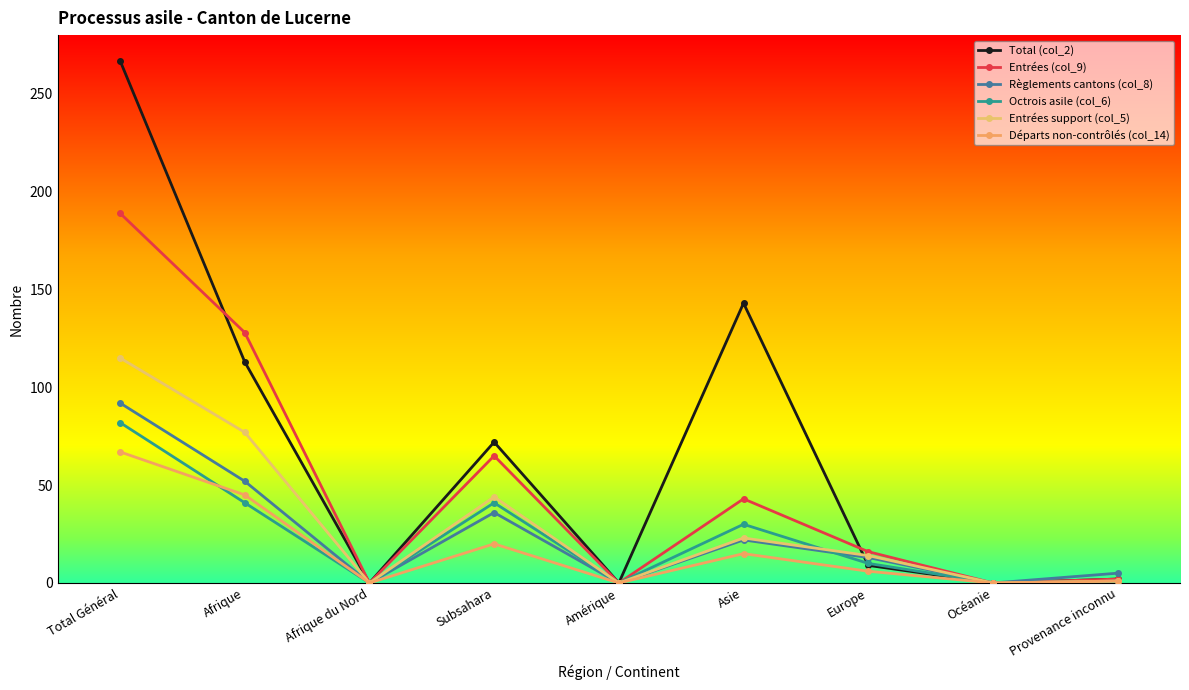

True or false: Octrois asile (col_6) has more than 2 interior local peaks.

False